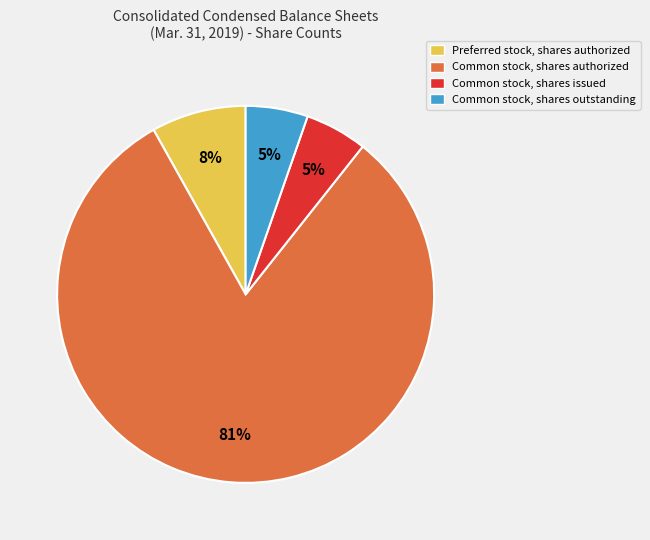

How many segments does this pie chart have?

4